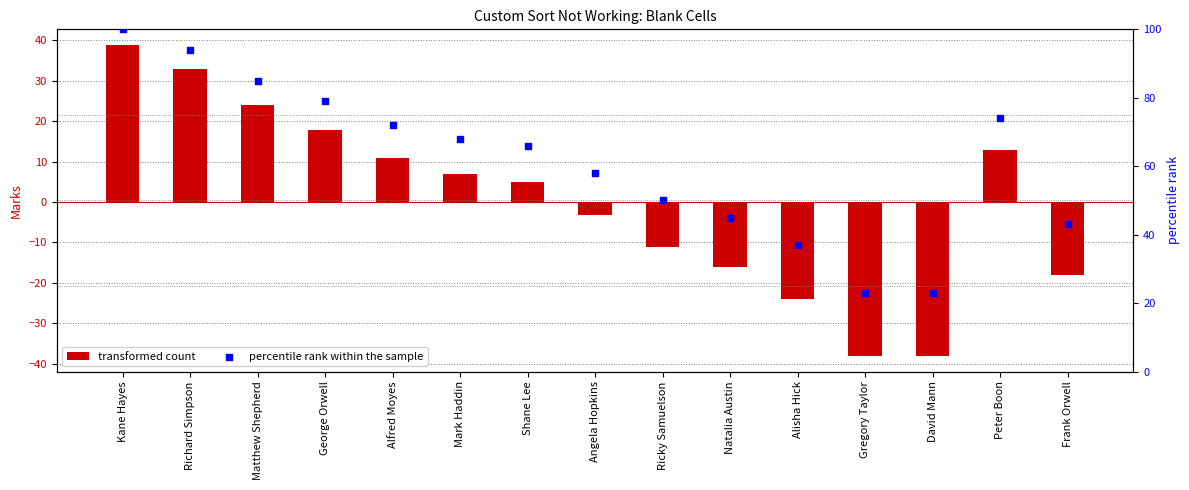

Which series has the widest spread of Y values?

transformed count